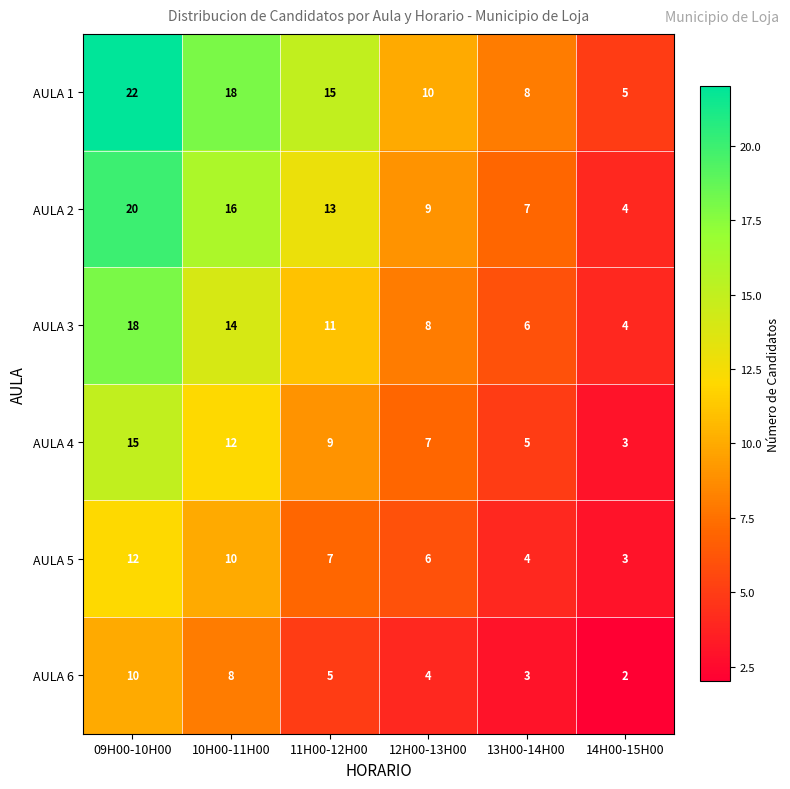

At which label does AULA 3 first exceed 11?

09H00-10H00